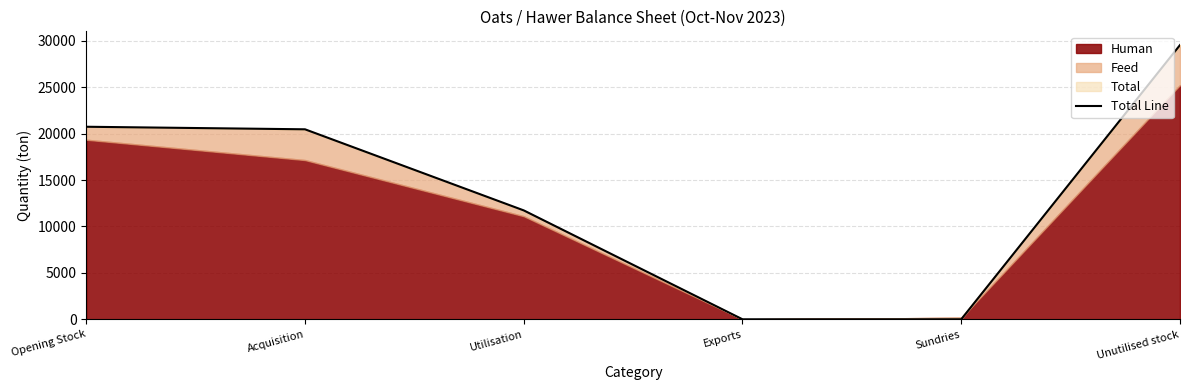

True or false: there are more than 0 points higher than both neighbors.

False